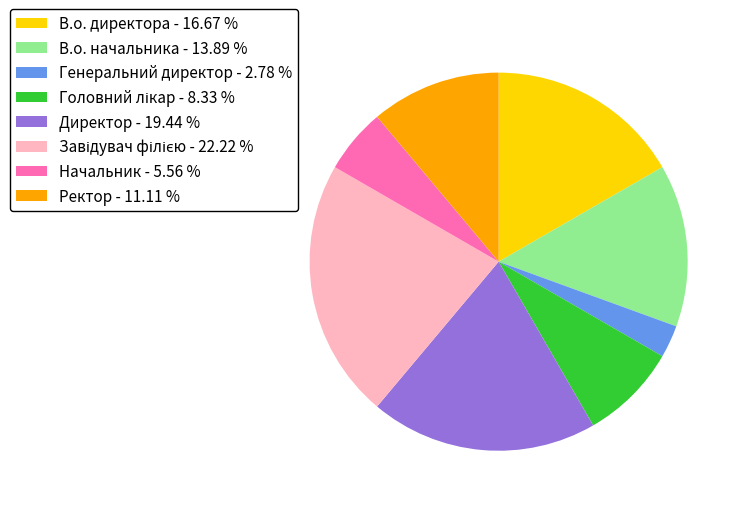

Count the number of slices in the pie.

8